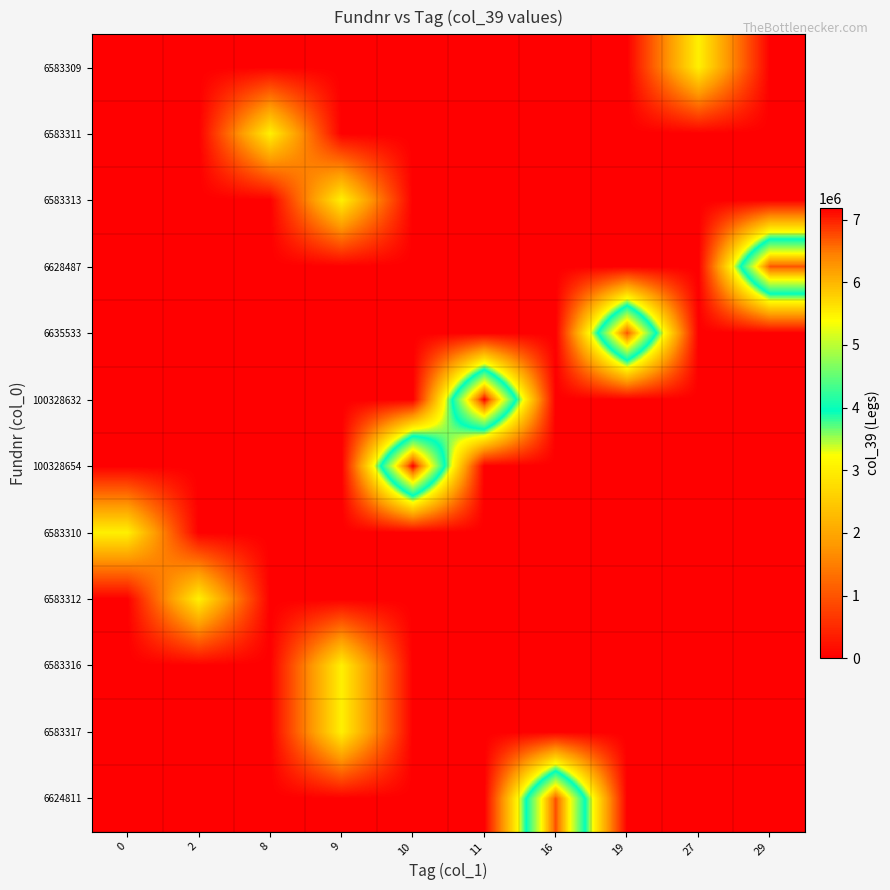

Reading right to left, extract all data points from this chart.

6583309: 29=0	27=3039504	19=0	16=0	11=0	10=0	9=0	8=0	2=0	0=0
6583311: 29=0	27=0	19=0	16=0	11=0	10=0	9=0	8=3039506	2=0	0=0
6583313: 29=0	27=0	19=0	16=0	11=0	10=0	9=3039508	8=0	2=0	0=0
6628487: 29=6719128	27=0	19=0	16=0	11=0	10=0	9=0	8=0	2=0	0=0
6635533: 29=0	27=0	19=6725566	16=0	11=0	10=0	9=0	8=0	2=0	0=0
100328632: 29=0	27=0	19=0	16=0	11=7191207	10=0	9=0	8=0	2=0	0=0
100328654: 29=0	27=0	19=0	16=0	11=0	10=7191184	9=0	8=0	2=0	0=0
6583310: 29=0	27=0	19=0	16=0	11=0	10=0	9=0	8=0	2=0	0=3039505
6583312: 29=0	27=0	19=0	16=0	11=0	10=0	9=0	8=0	2=3039507	0=0
6583316: 29=0	27=0	19=0	16=0	11=0	10=0	9=3039511	8=0	2=0	0=0
6583317: 29=0	27=0	19=0	16=0	11=0	10=0	9=3039512	8=0	2=0	0=0
6624811: 29=0	27=0	19=0	16=6744314	11=0	10=0	9=0	8=0	2=0	0=0